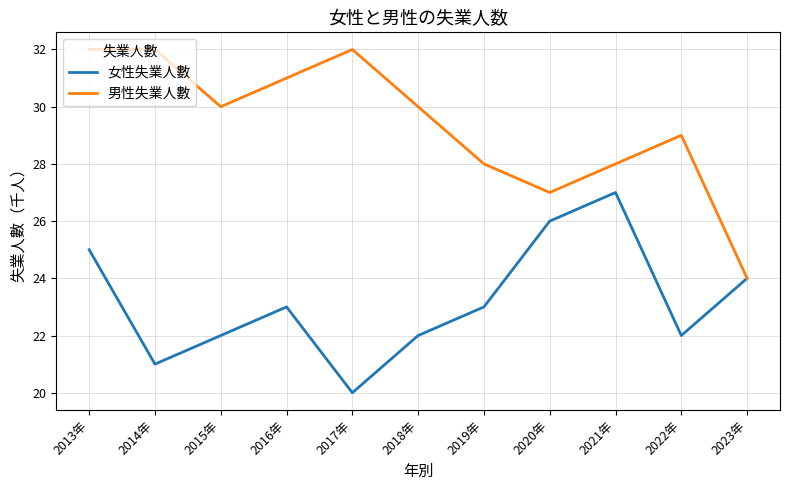

Where is the first local maximum for 女性失業人數?

2016年